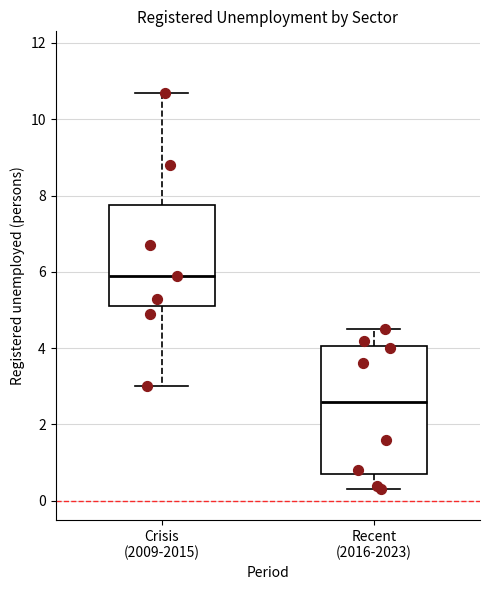

Which box's median line is the lowest?

Recent (2016-2023)